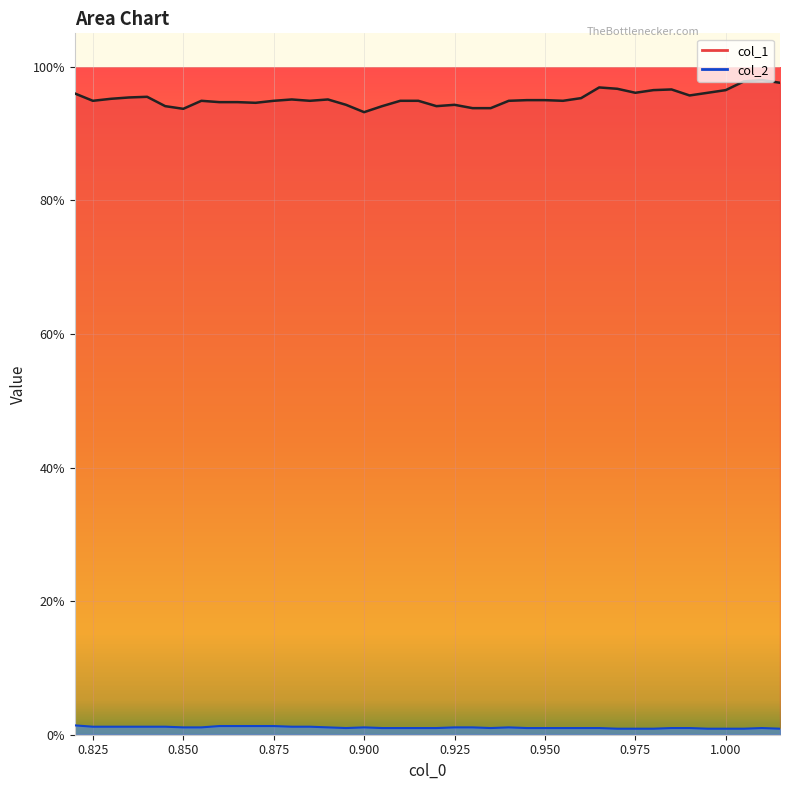

True or false: col_2 and col_1 intersect in this chart.

False